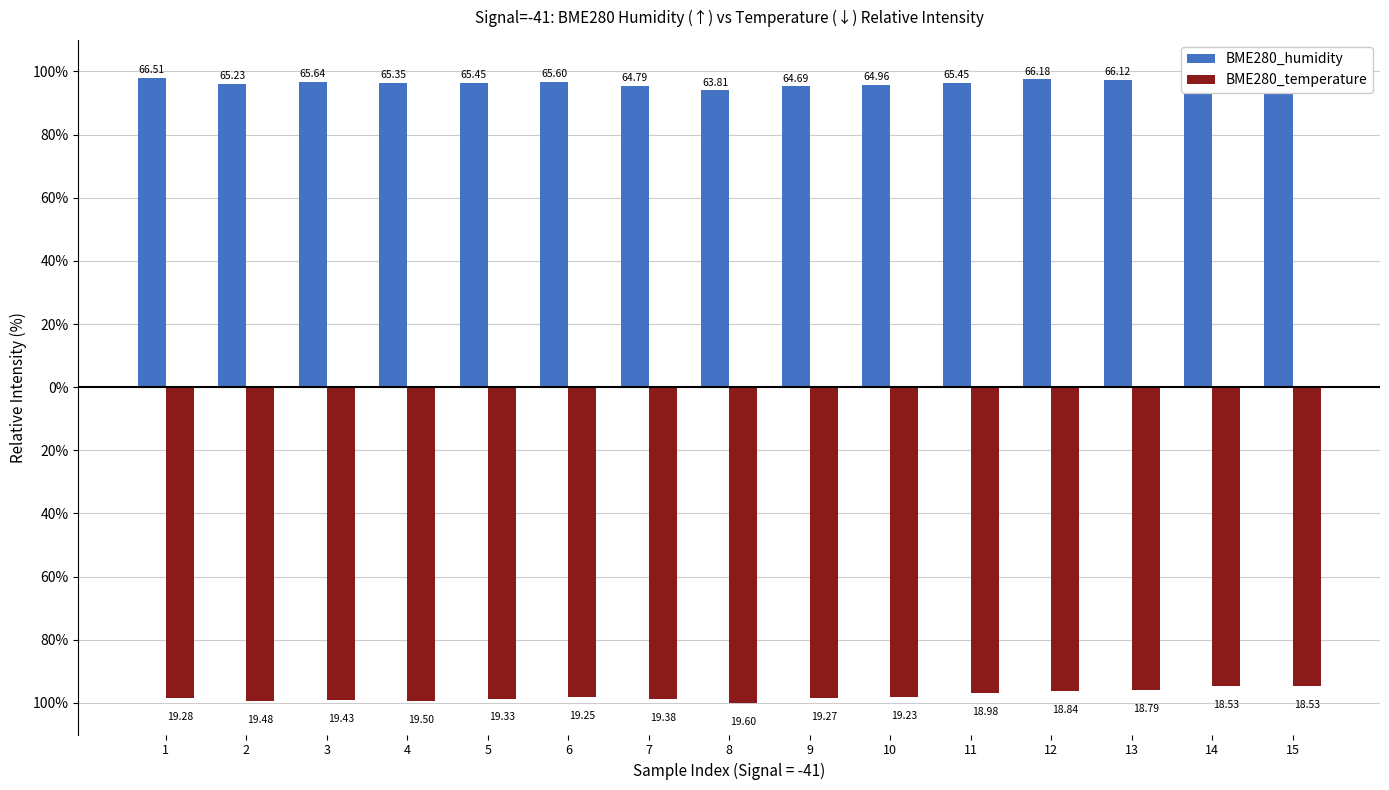

What is the value of the BME280_temperature bar at the 13th from the left?

-95.9